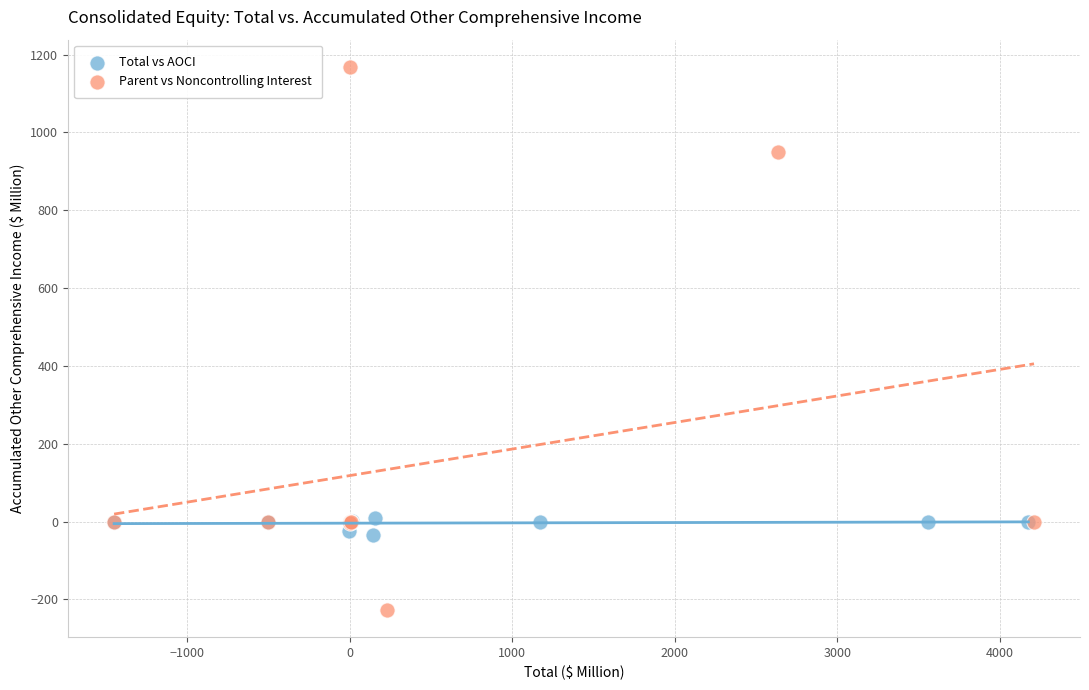

Which series reaches the maximum Y coordinate?

Parent vs Noncontrolling Interest